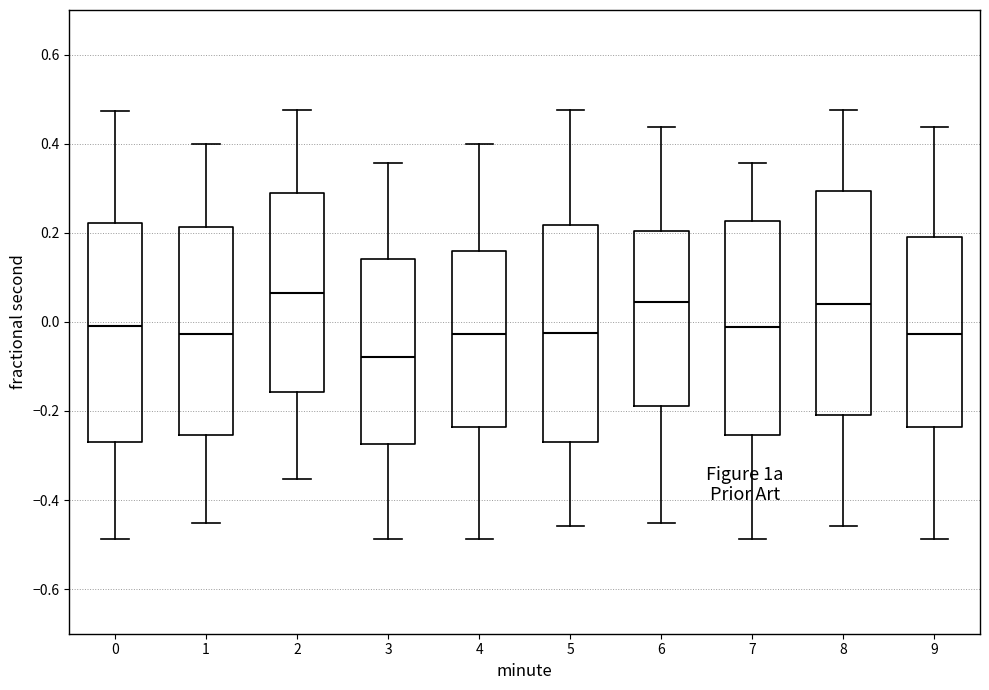

Where does the upper whisker of the box at x = 1 end on the y-axis? The values are not printed on the chart, so give them approximately, as read against the axis.

0.40